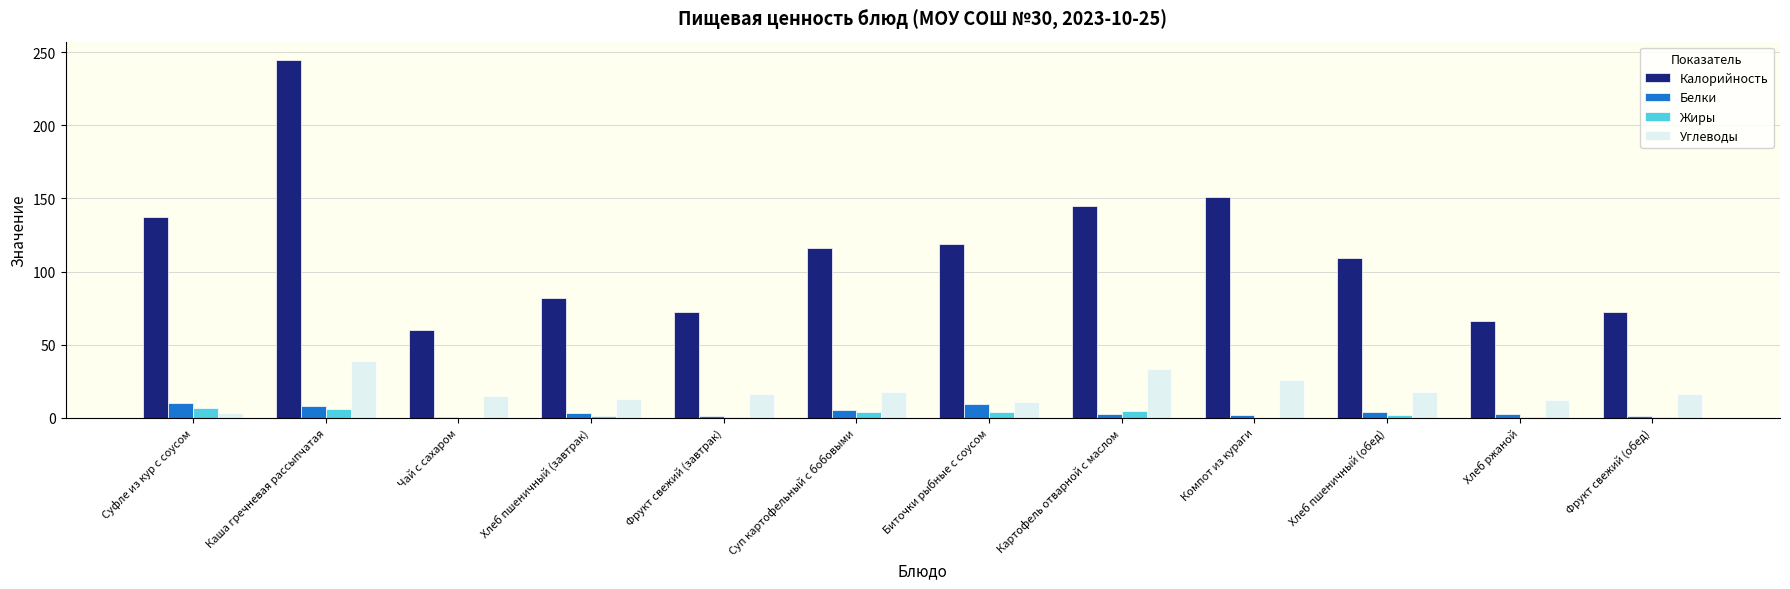

Does the chart contain stacked bars?

No